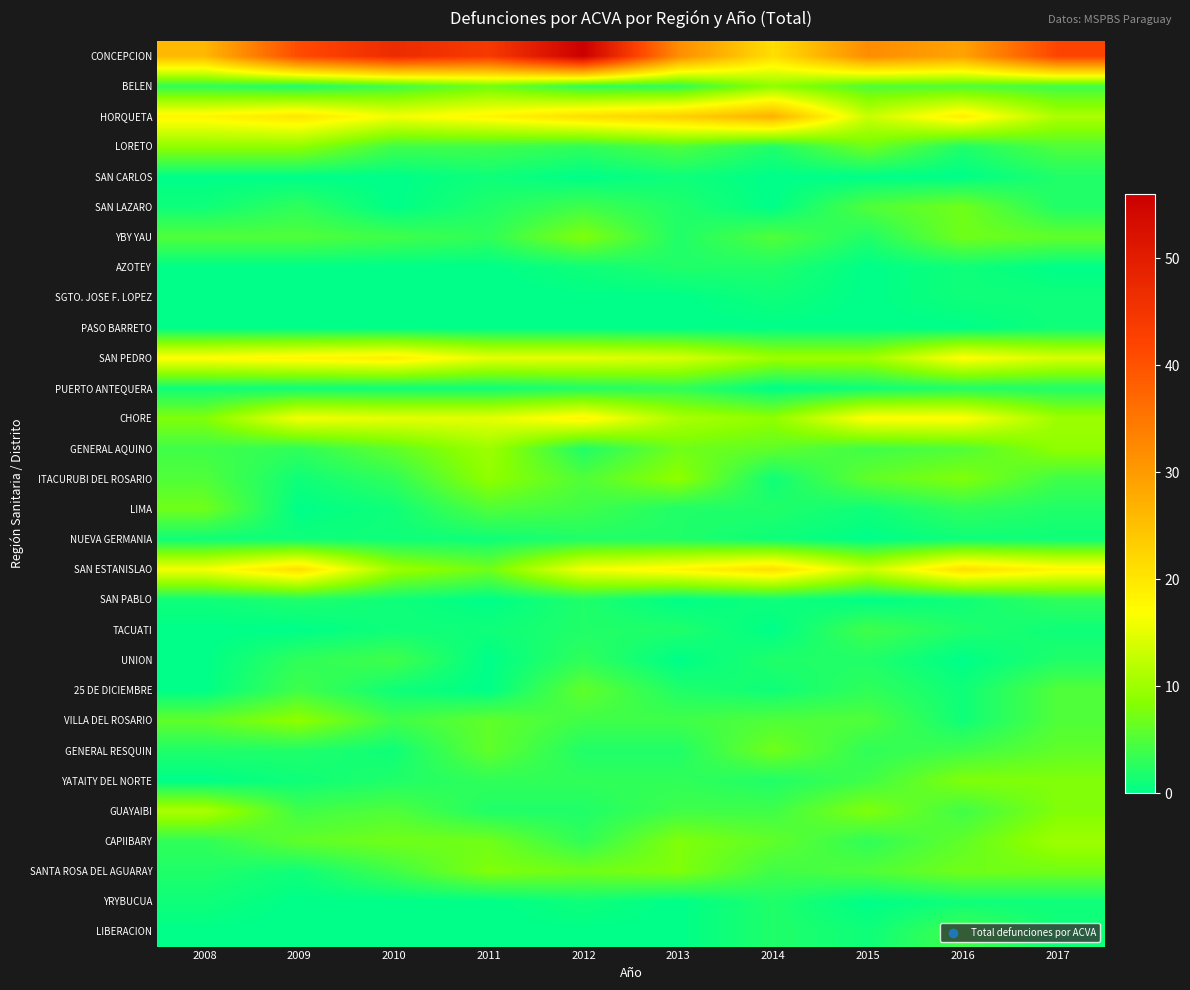

Which series has the largest range (max minus min)?

CONCEPCION